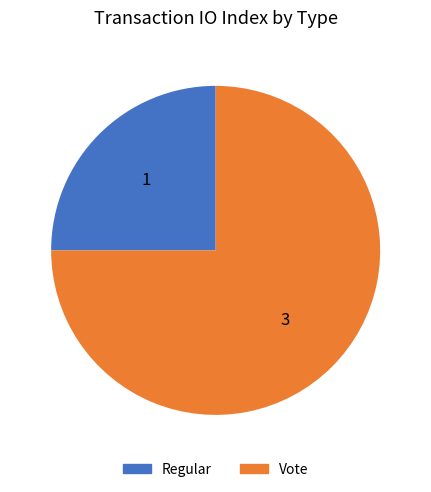

Is it true that Vote is 75% of the pie?

True